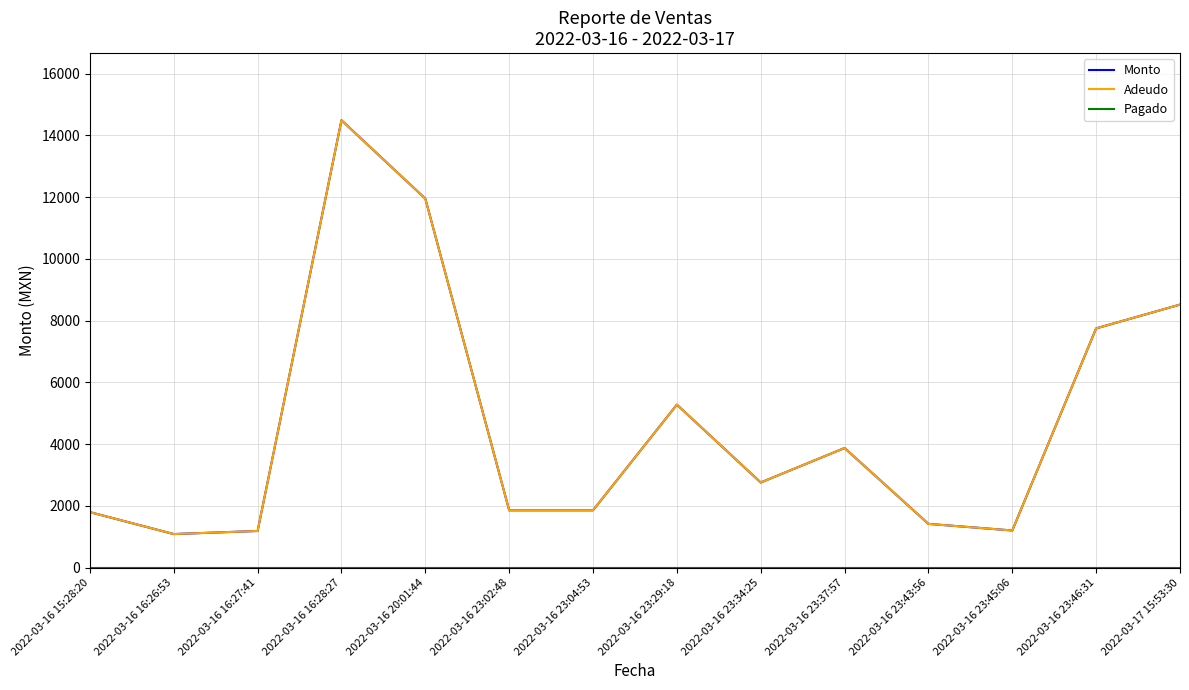

Does the chart have visible grid lines?

Yes